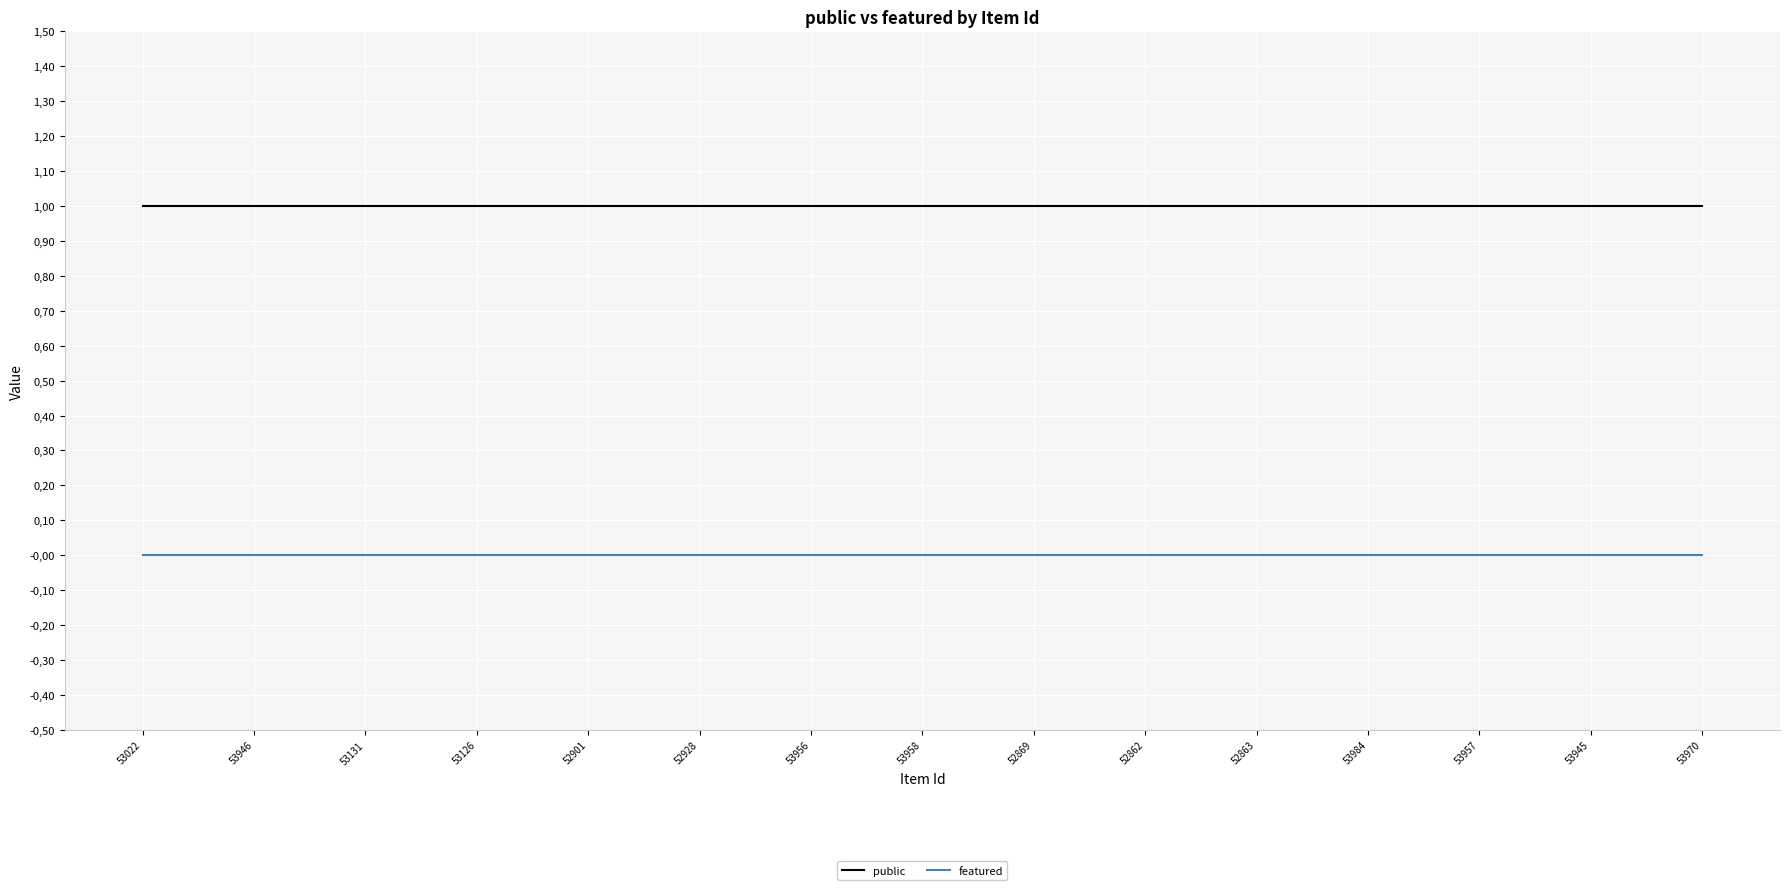

What are all the series names shown in the legend?

public, featured